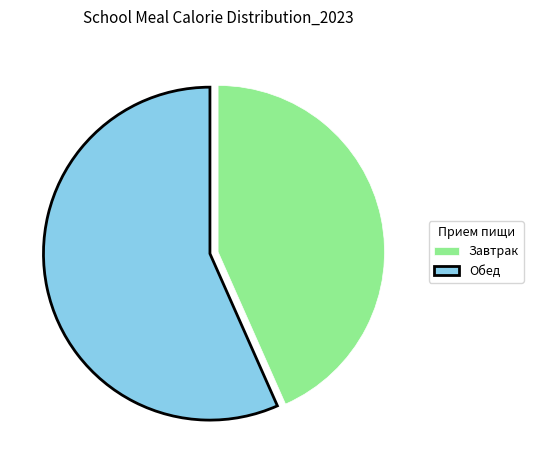

Approximately how many times larger is the value at Обед compared to Завтрак?

1.3